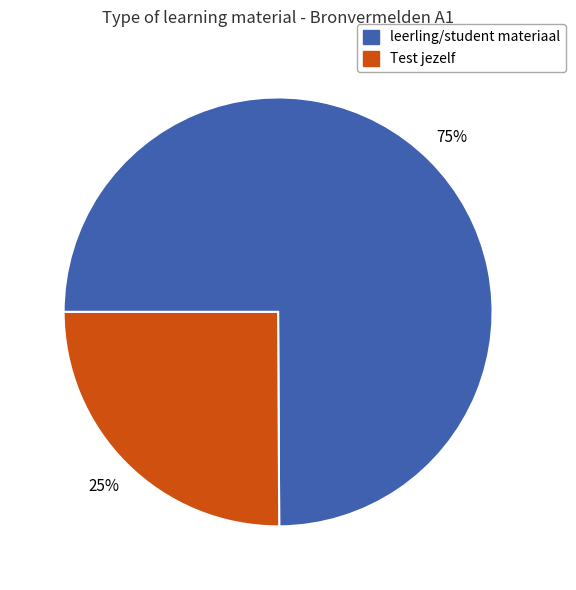

To the nearest percent, what is the average slice percentage?

50%